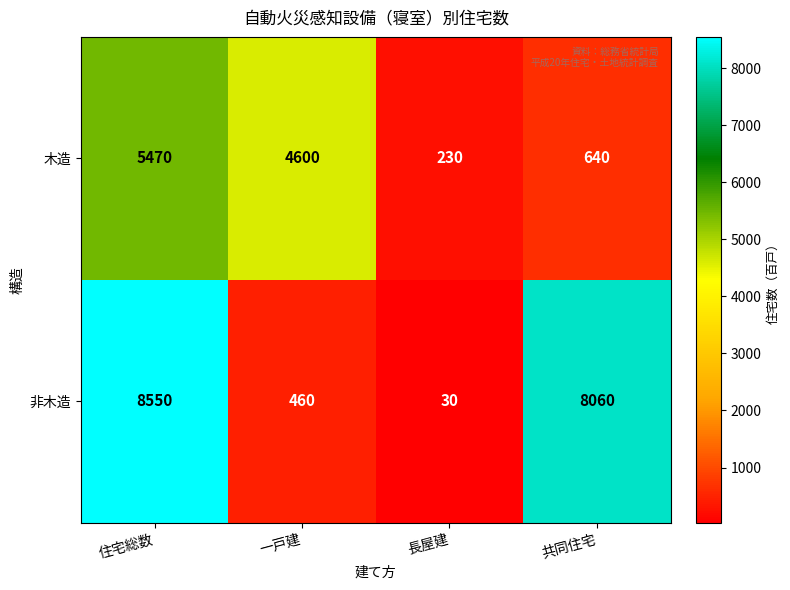

How many distinct data groups are displayed?

2